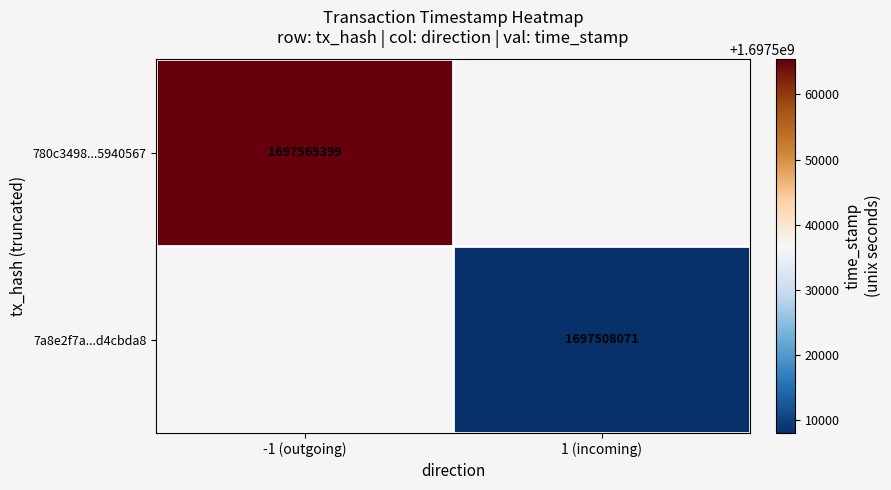

Is the value of 7a8e2f7a...d4cbda8 at 1 (incoming) greater than the value of 780c3498...5940567 at -1 (outgoing)?

No